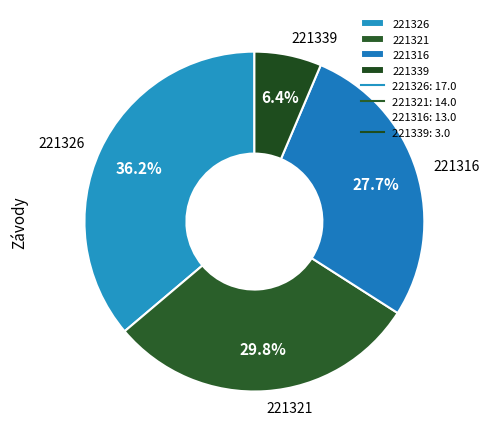

Is there any slice that represents more than half of the pie?

No